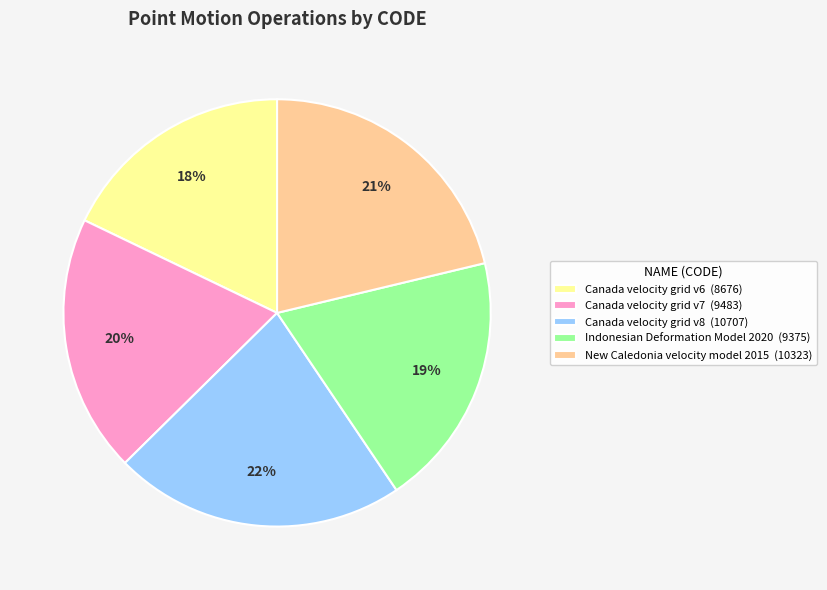

How many slices are in this pie chart?

5